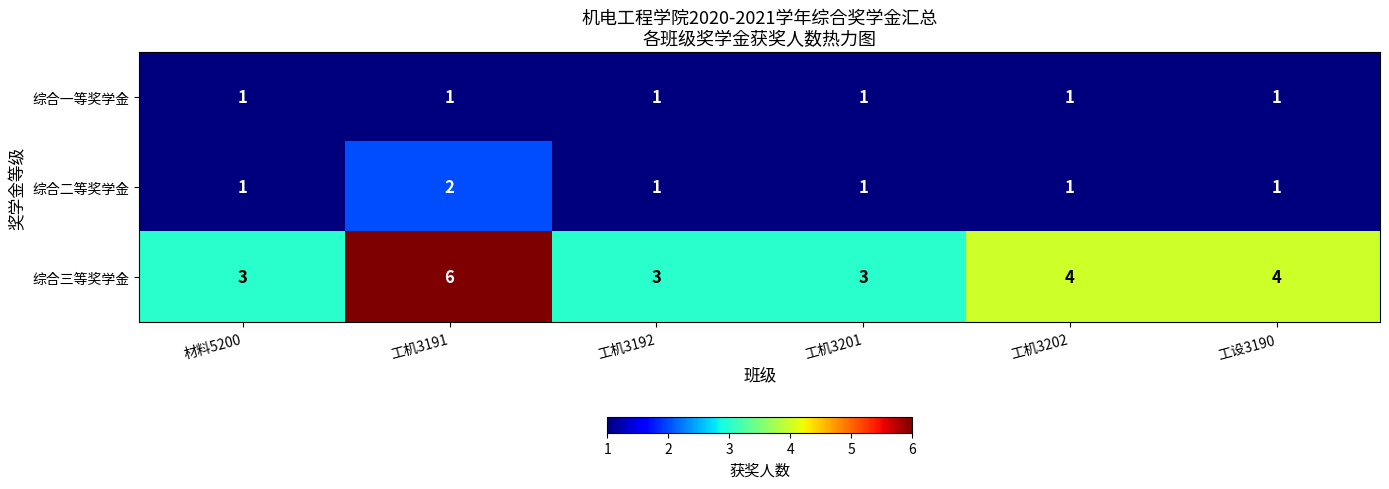

Count the number of data series in this chart.

3